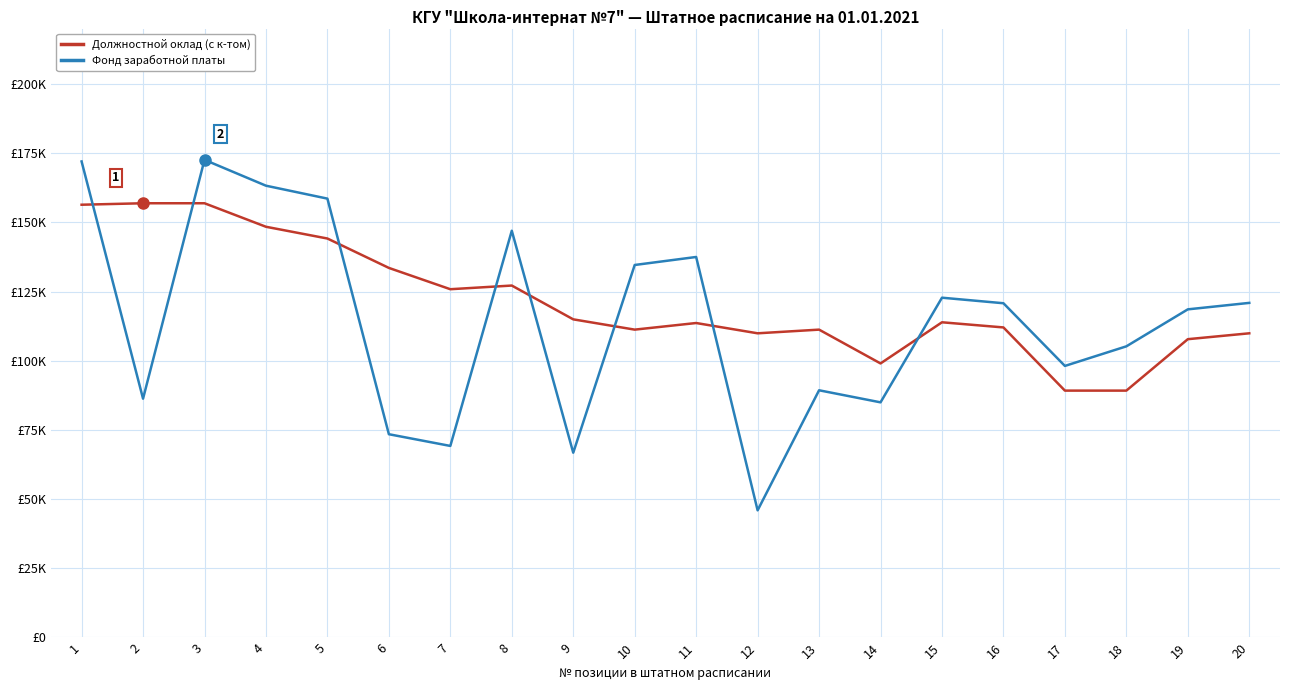

What is the minimum value shown in the chart?

45937.5